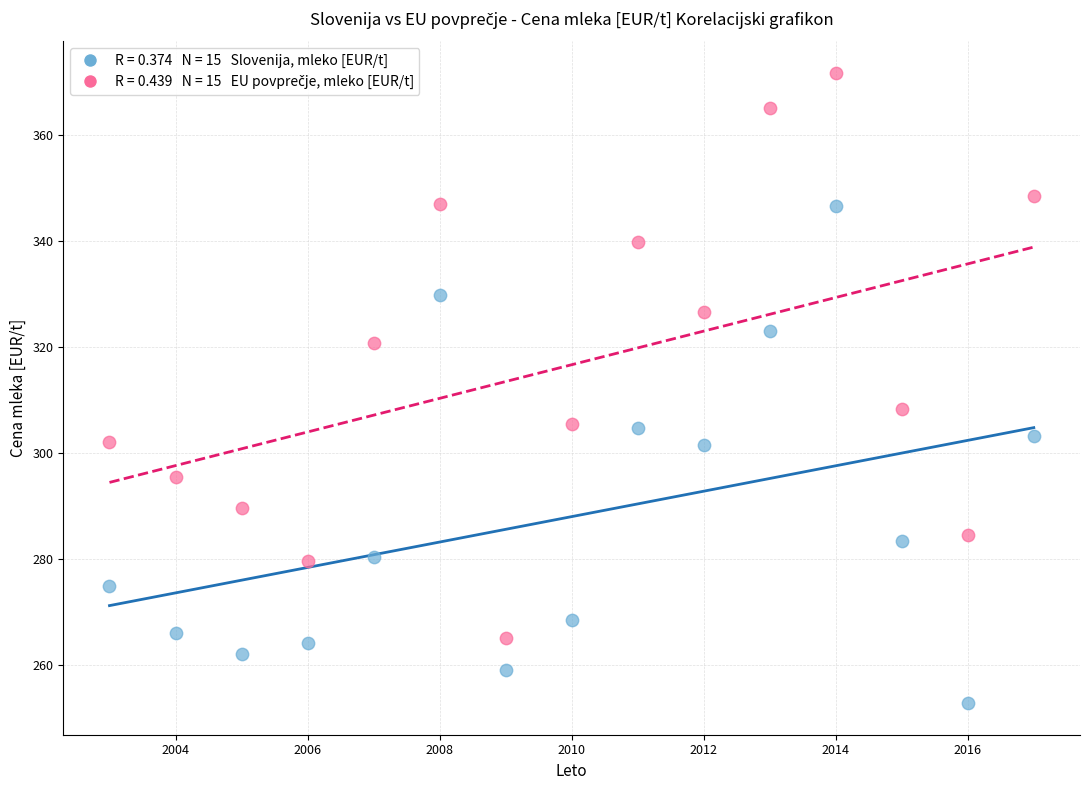

Across all series, what Y value is closest to 312?

308.3